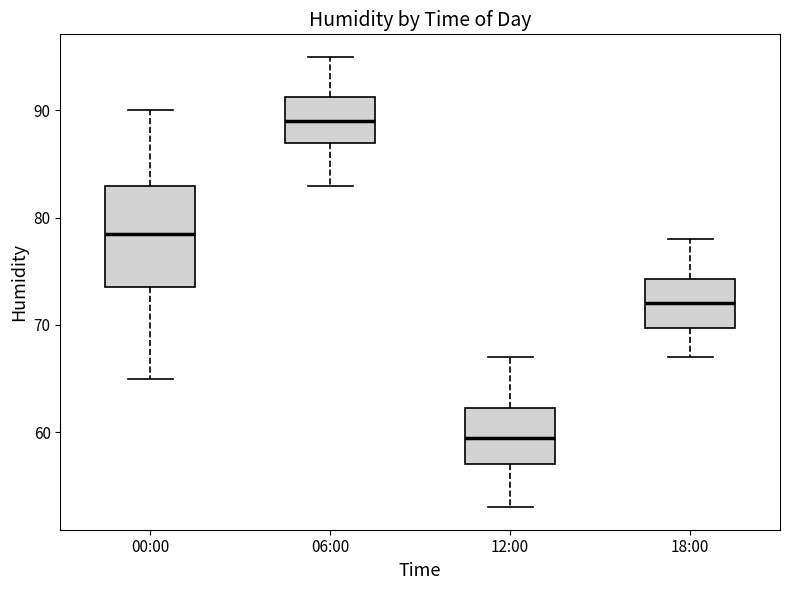

Where does the lower whisker of the box for 00:00 end on the y-axis? The values are not printed on the chart, so give them approximately, as read against the axis.

65